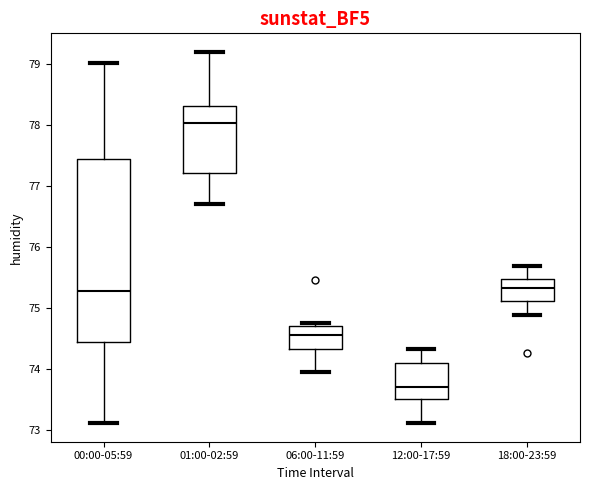

Which box is the tallest, from its lower edge to its upper edge?

00:00-05:59